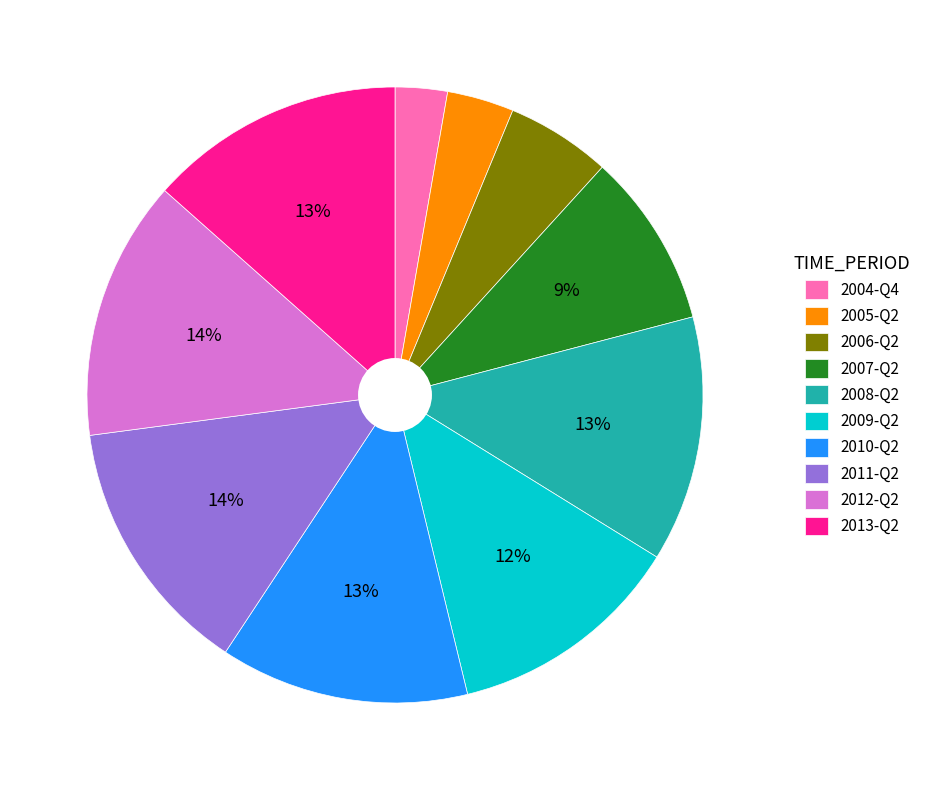

Is there any slice that represents more than half of the pie?

No